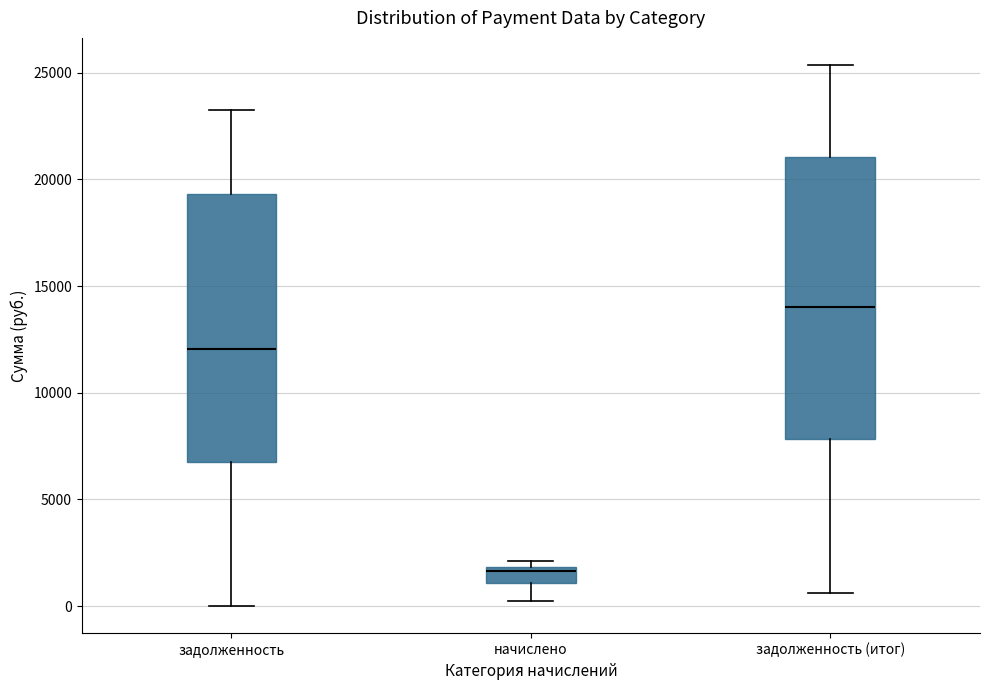

Which box has the highest median line?

задолженность (итог)